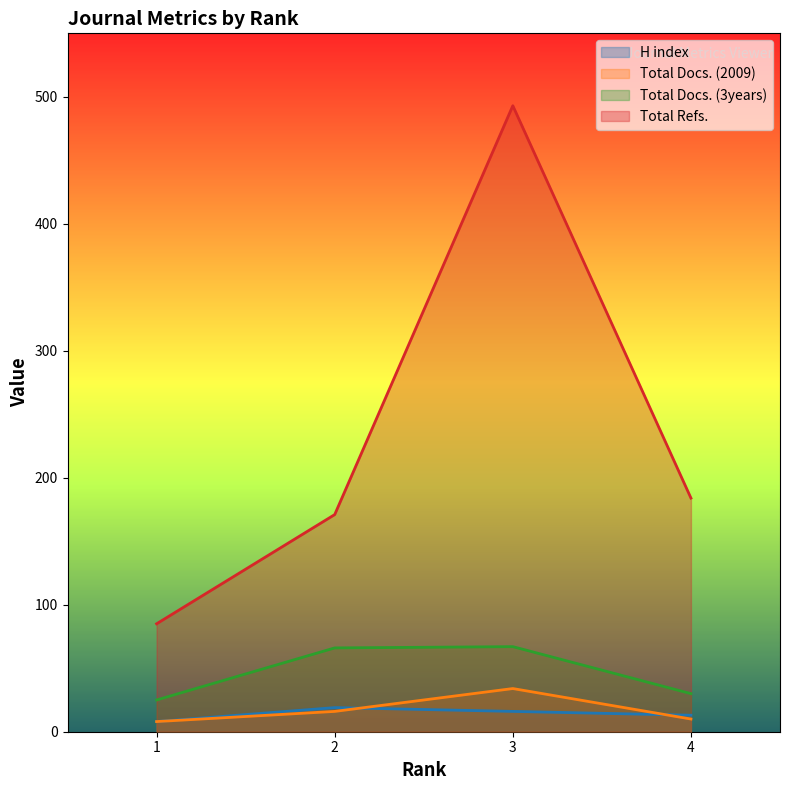

What is the total value across all series at 3?

610